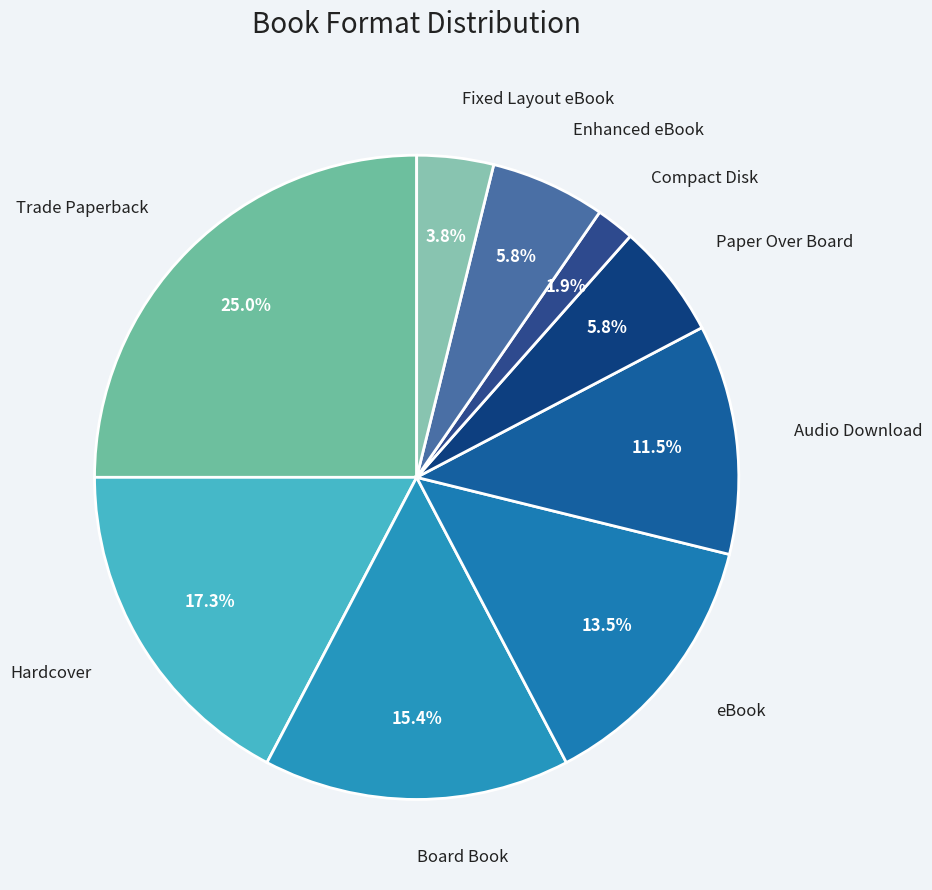

Which has a higher value, Paper Over Board or Fixed Layout eBook?

Paper Over Board